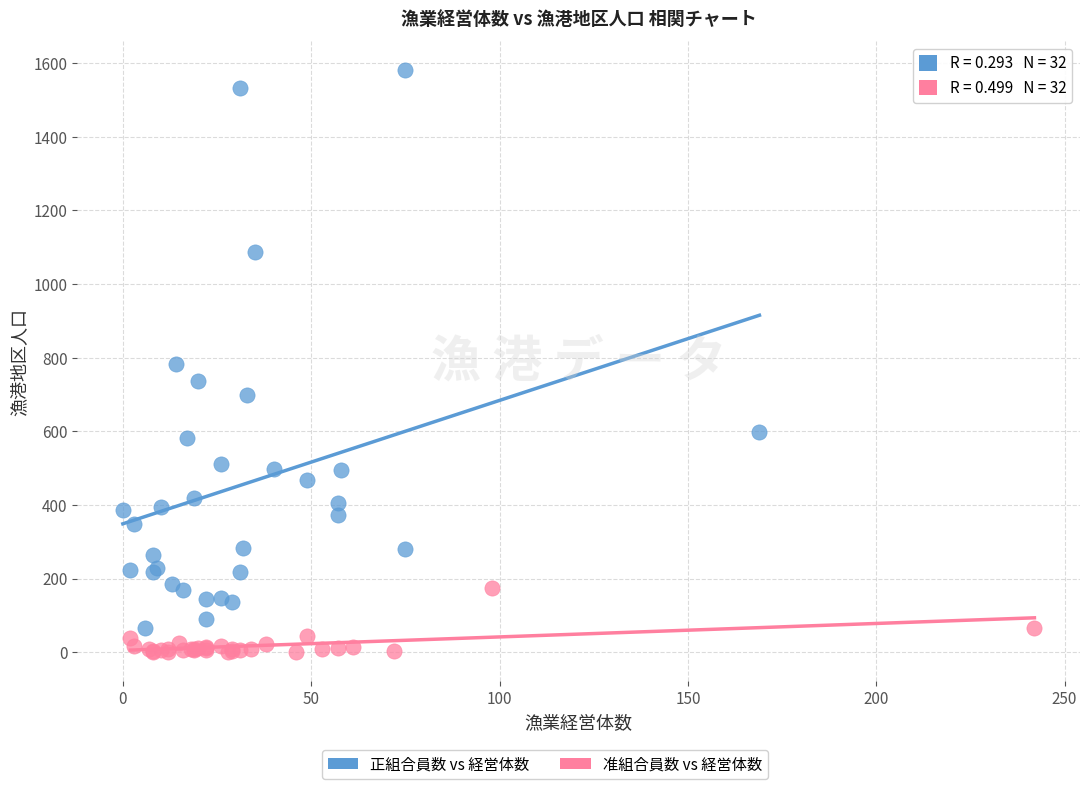

Which series has the largest Y range (max minus min)?

正組合員数 vs 経営体数